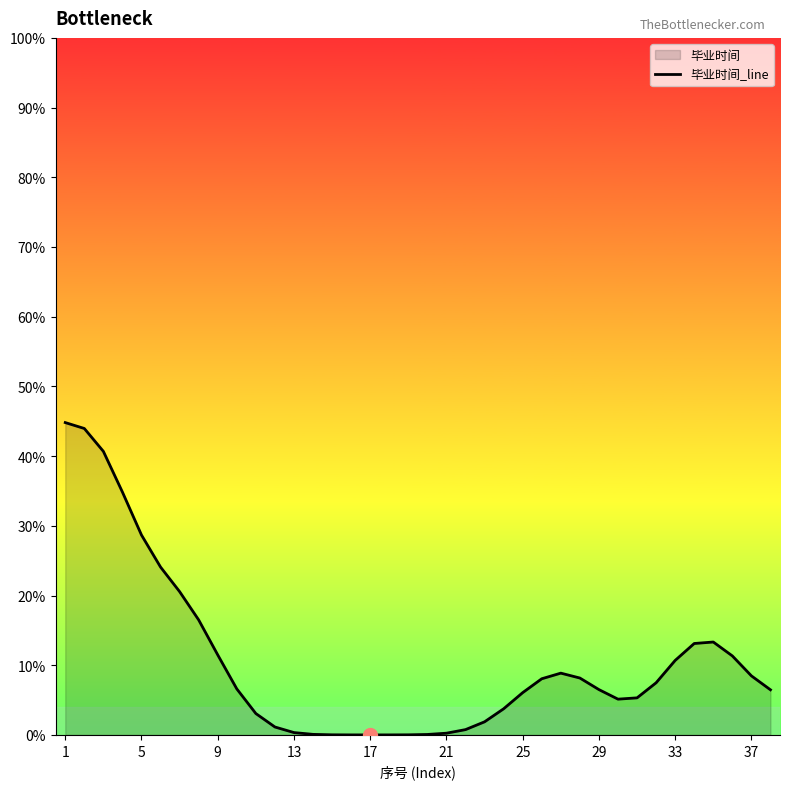

What is the difference between the maximum and minimum values?

44.8